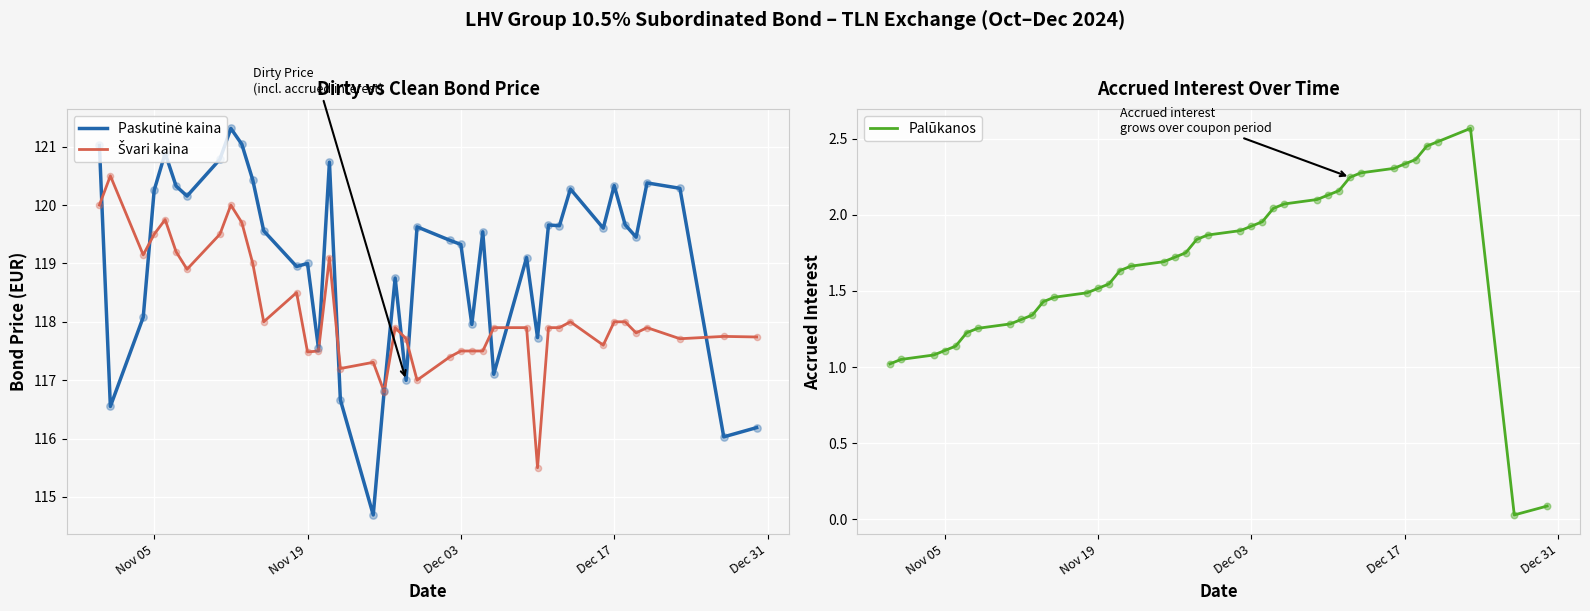

Which series has the largest Y range (max minus min)?

Paskutinė kaina